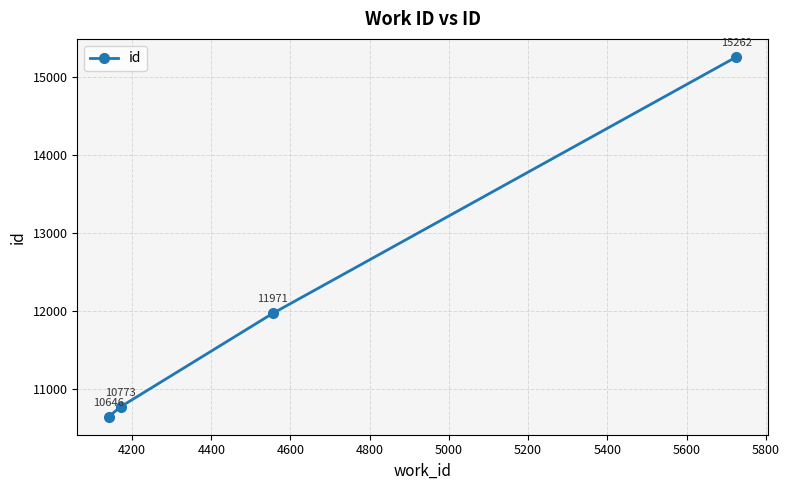

Does the chart have visible grid lines?

Yes